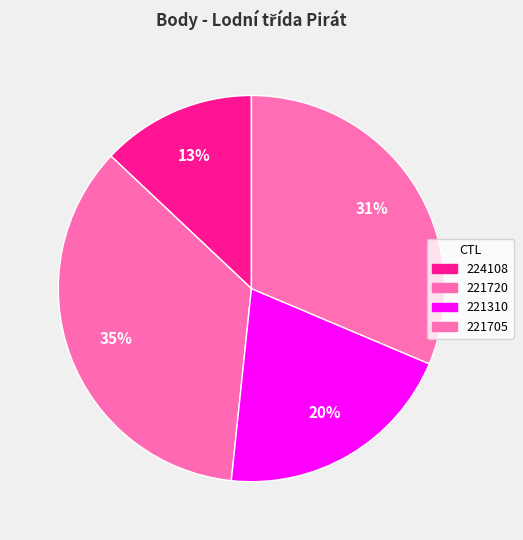

How many segments does this pie chart have?

4